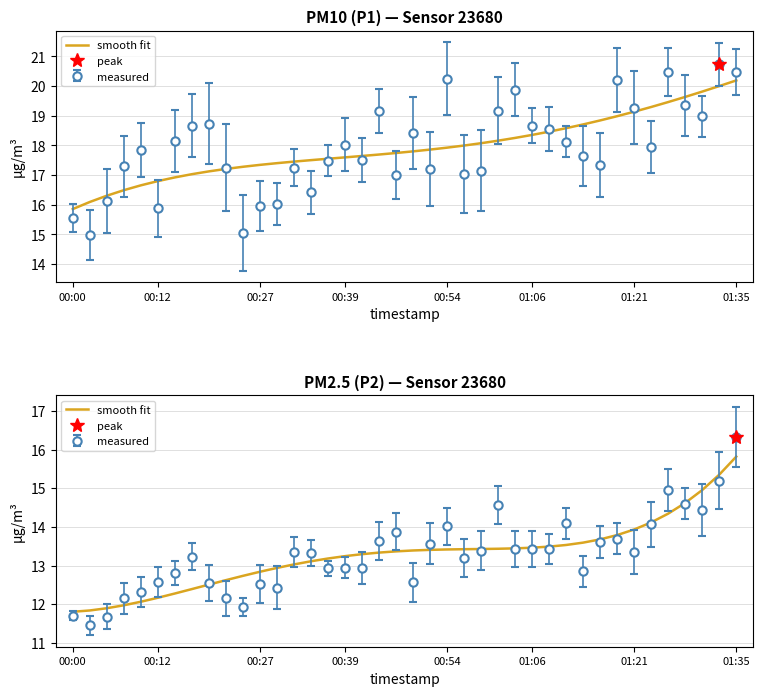

What is the average value?

13.3